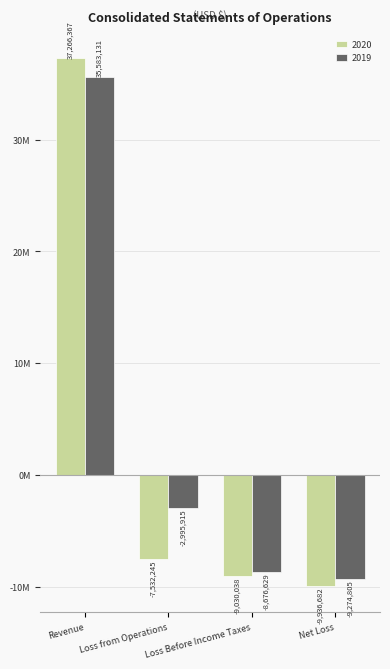

Does the chart contain stacked bars?

No